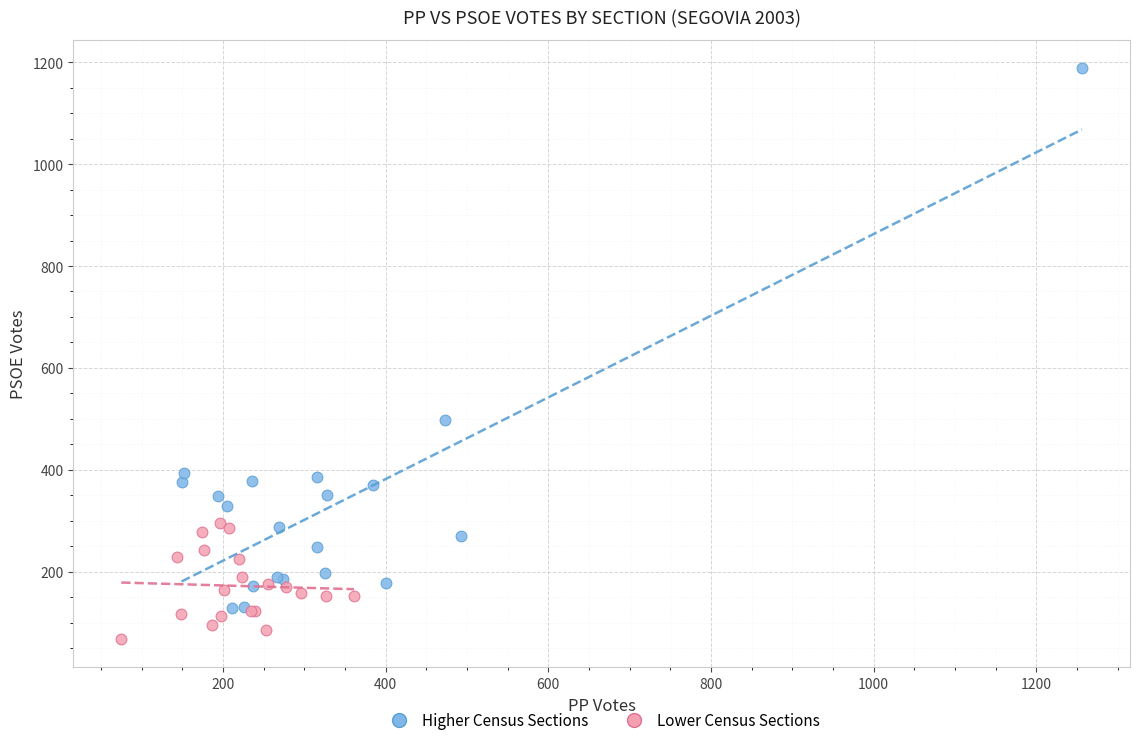

Which series reaches the minimum Y coordinate?

Lower Census Sections